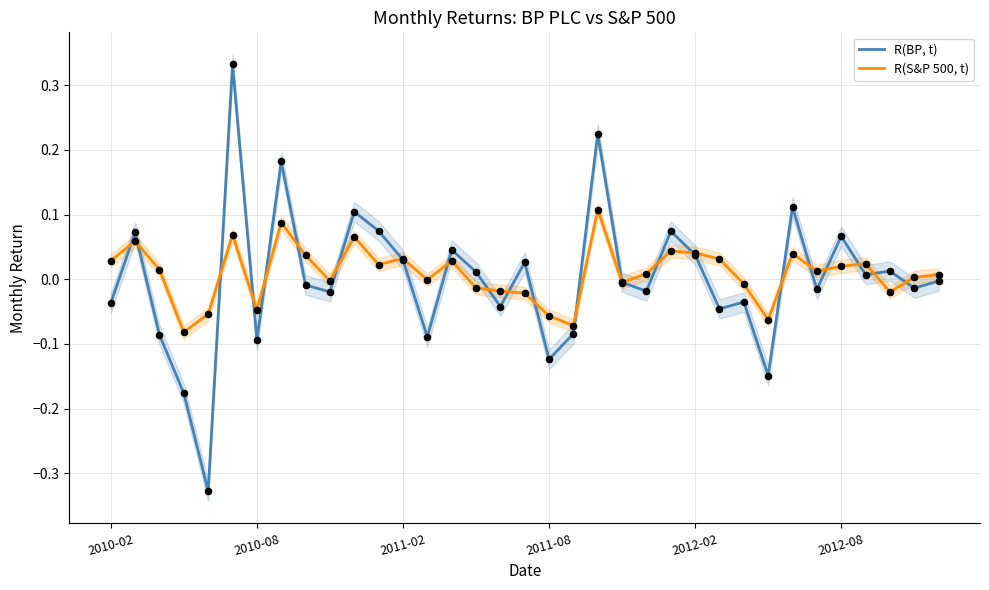

What are all the series names shown in the legend?

R(BP, t), R(S&P 500, t)